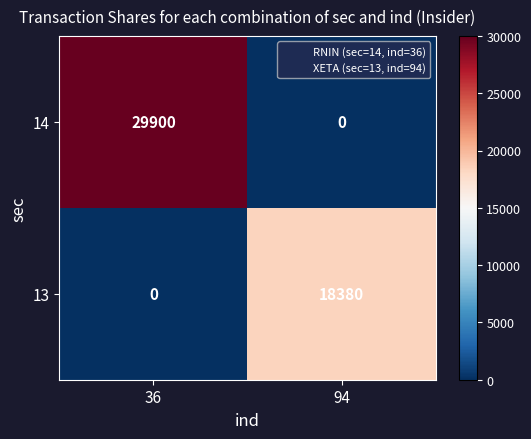

At which label does 13 reach its peak?

94